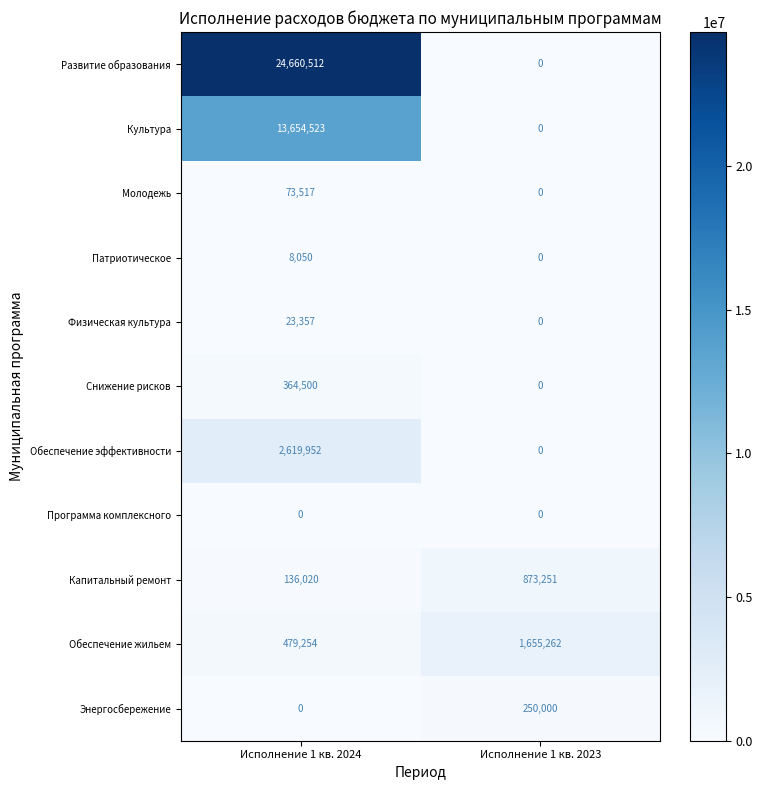

Count the number of data series in this chart.

11